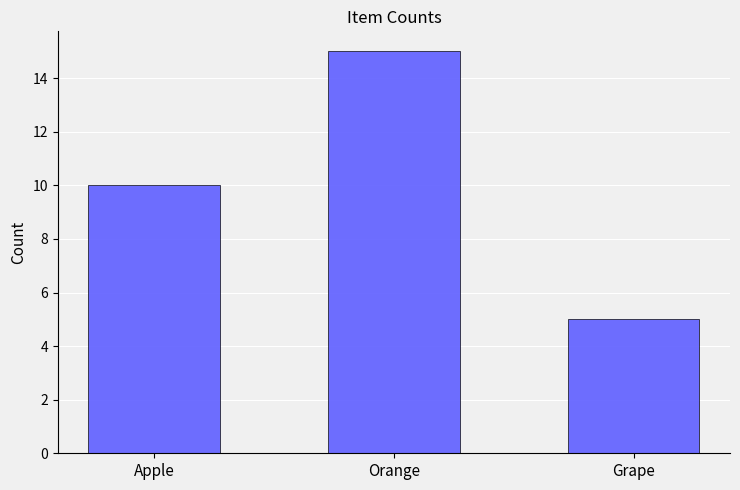

What is the label of the 1st bar from the right?

Grape